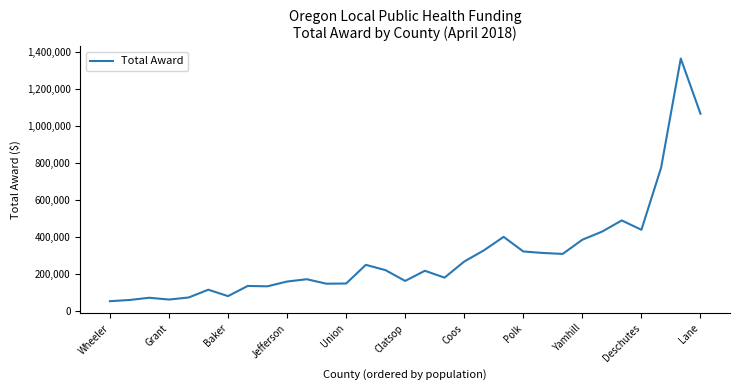

What is the difference between the maximum and minimum values?

1314590.8